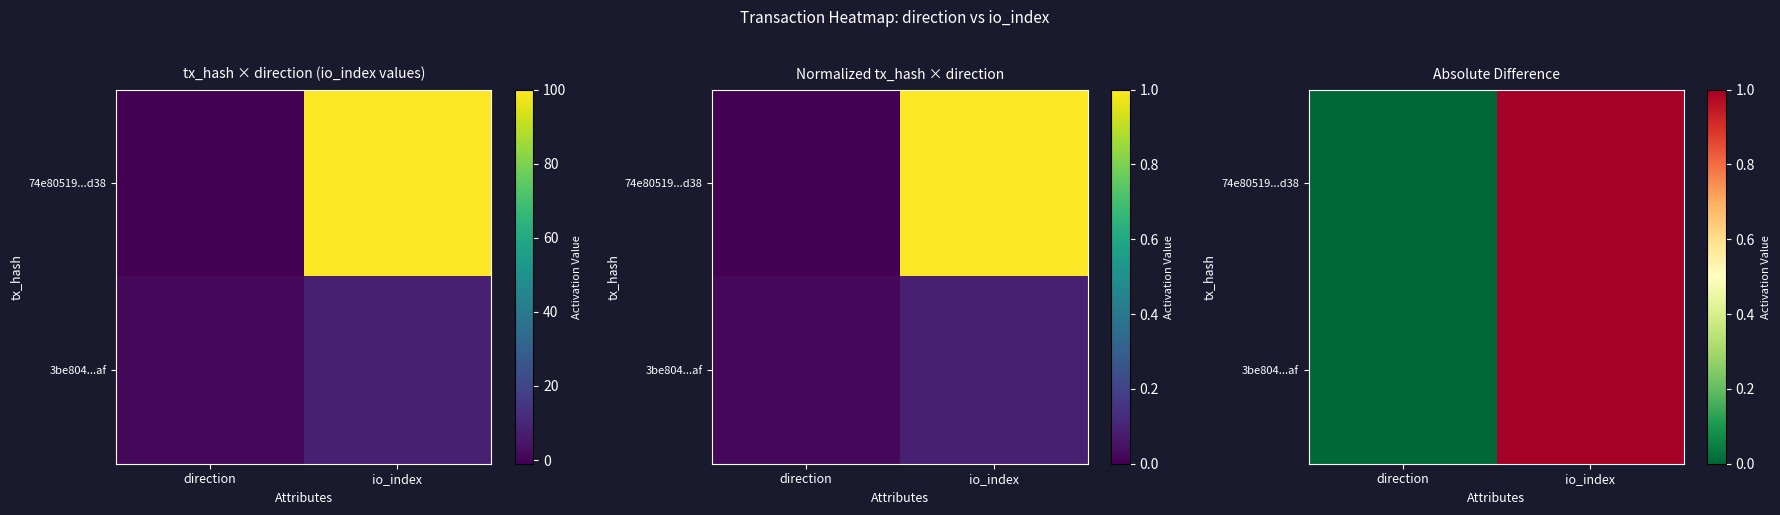

How many values in the 3be804...af series exceed 0?

1